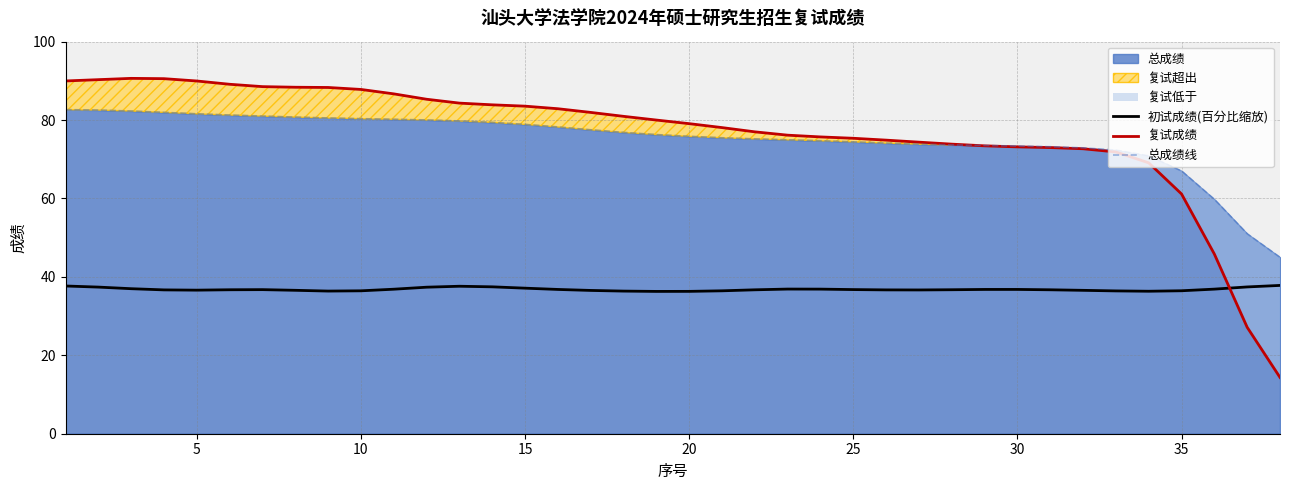

True or false: 初试成绩(百分比缩放) has a value of 61.1 at 5.

False